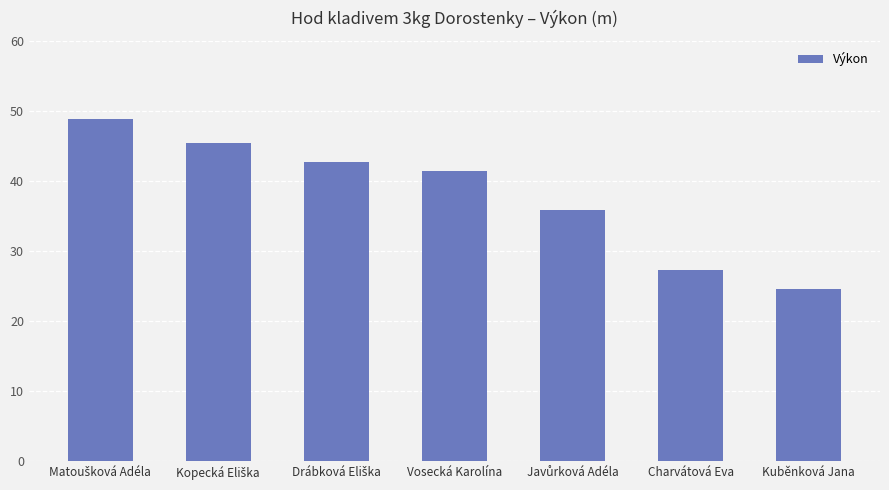

How many bars are there in total?

7